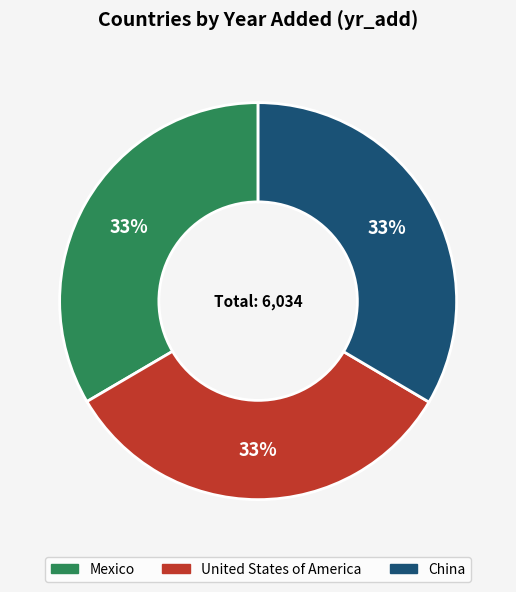

Approximately how many times larger is the value at China compared to United States of America?

1.0